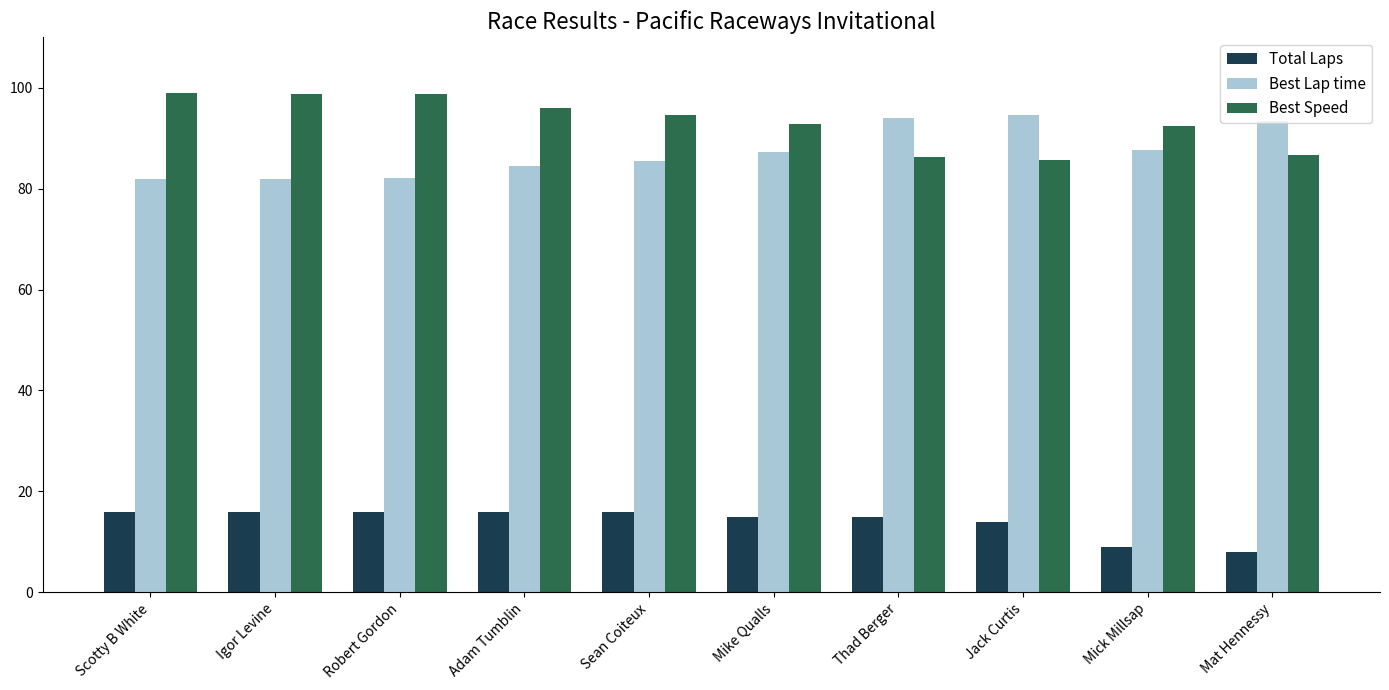

What is the difference between the highest and lowest values at Robert Gordon?

82.7